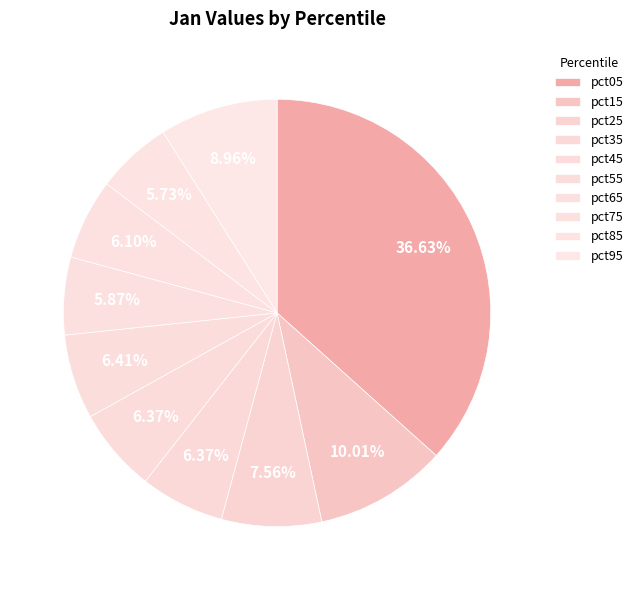

Count the number of slices in the pie.

10